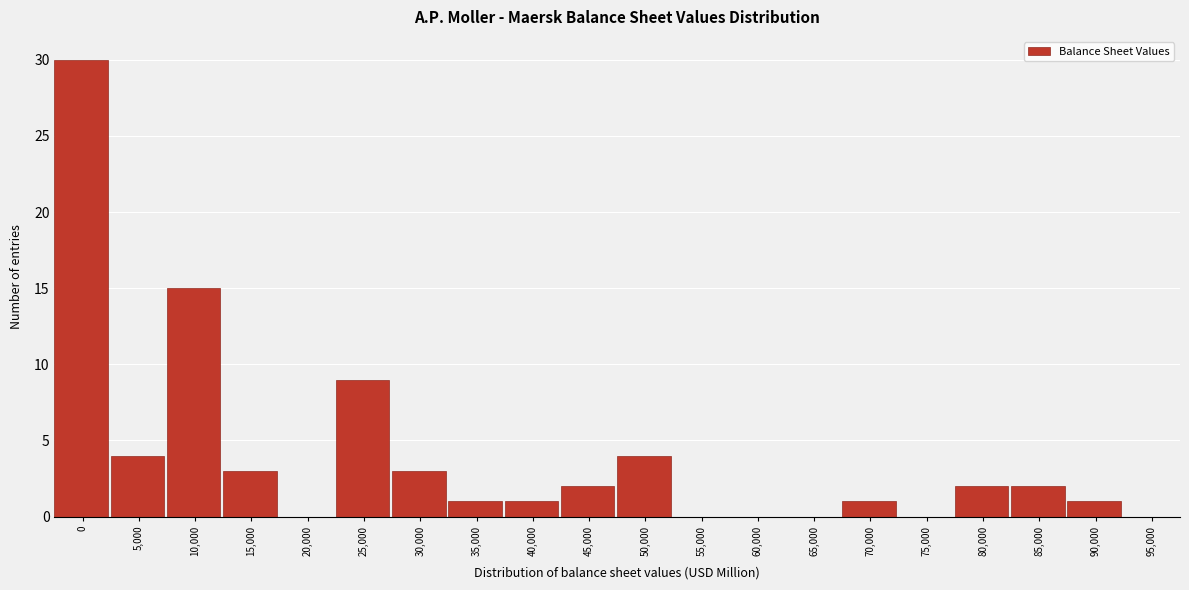

Reading right to left, extract all data points from this chart.

95,000=0	90,000=1	85,000=2	80,000=2	75,000=0	70,000=1	65,000=0	60,000=0	55,000=0	50,000=4	45,000=2	40,000=1	35,000=1	30,000=3	25,000=9	20,000=0	15,000=3	10,000=15	5,000=4	0=30